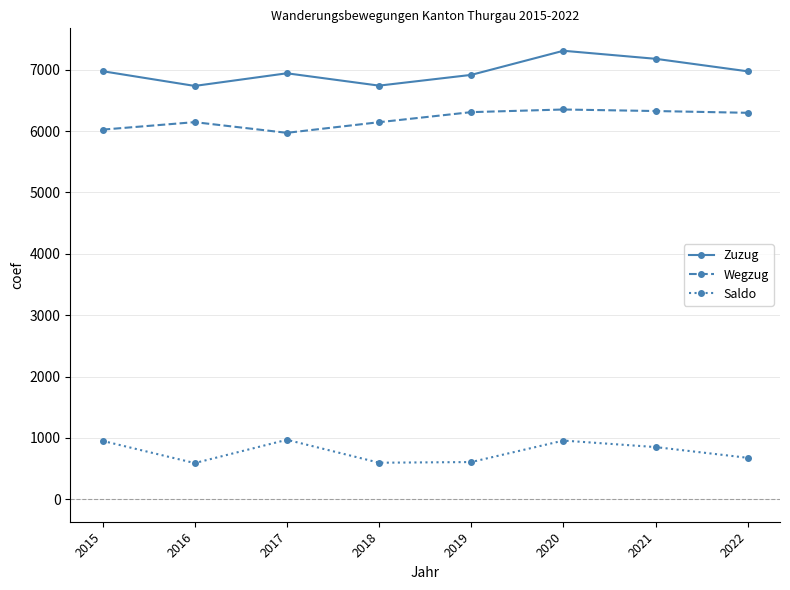

Which series has the largest total across all categories?

Zuzug